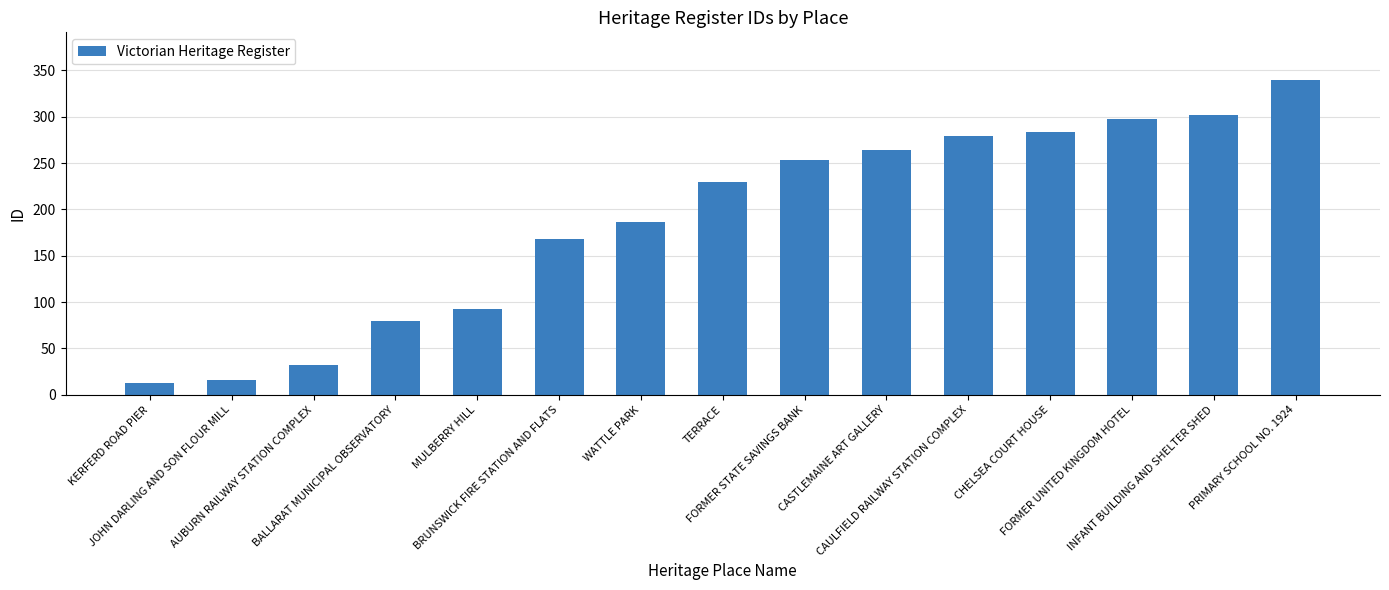

What is the label of the 9th bar from the right?

WATTLE PARK